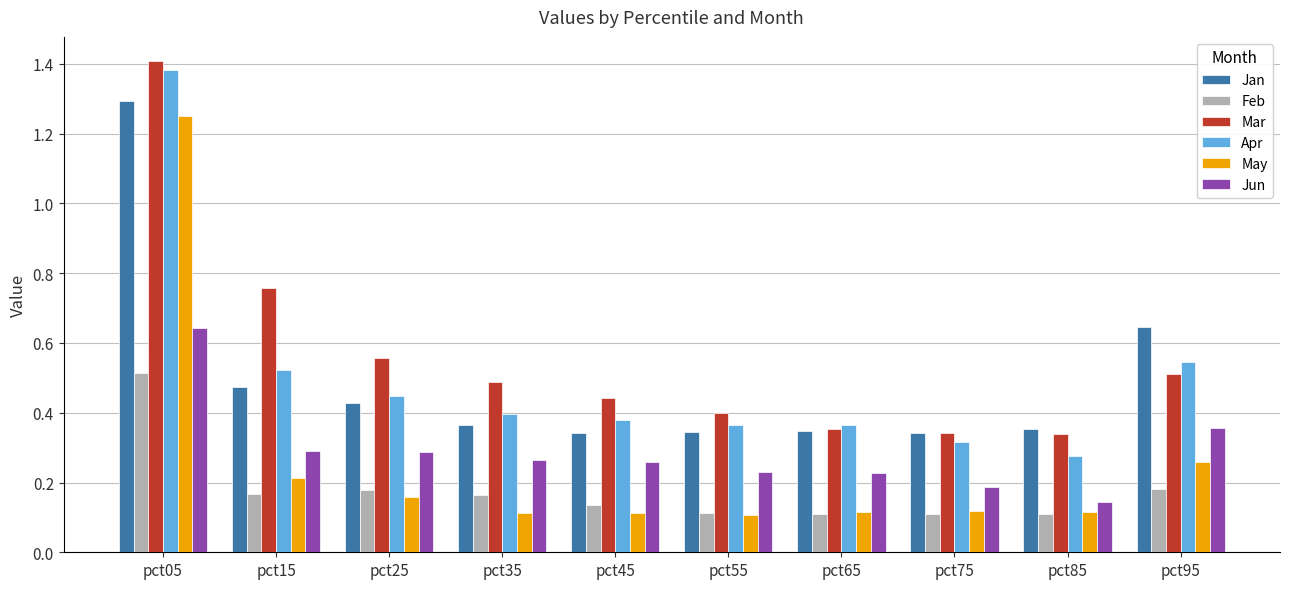

Between pct15 and pct55, which series saw the biggest shift?

Mar